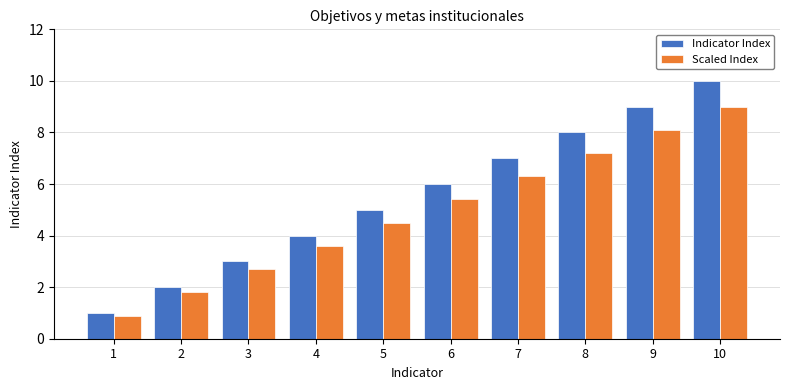

What is the total value across all series at 8?

15.2